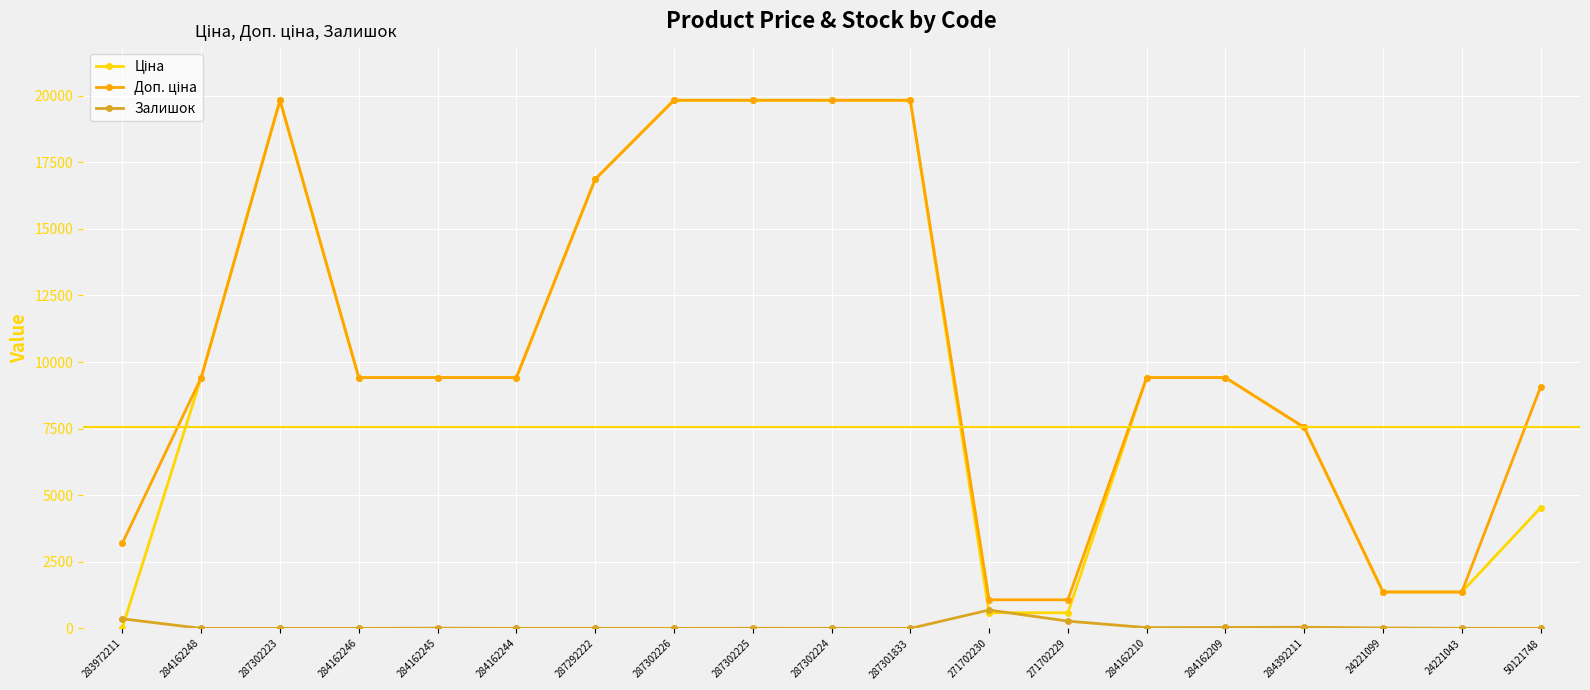

What is the maximum value shown in the chart?

19831.1